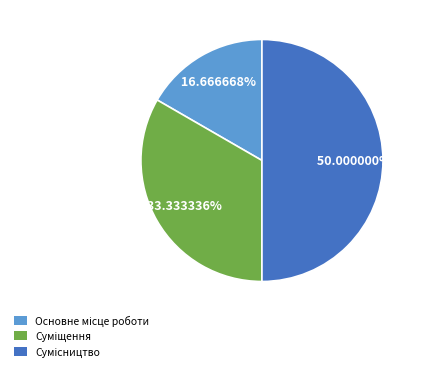

How many segments does this pie chart have?

3